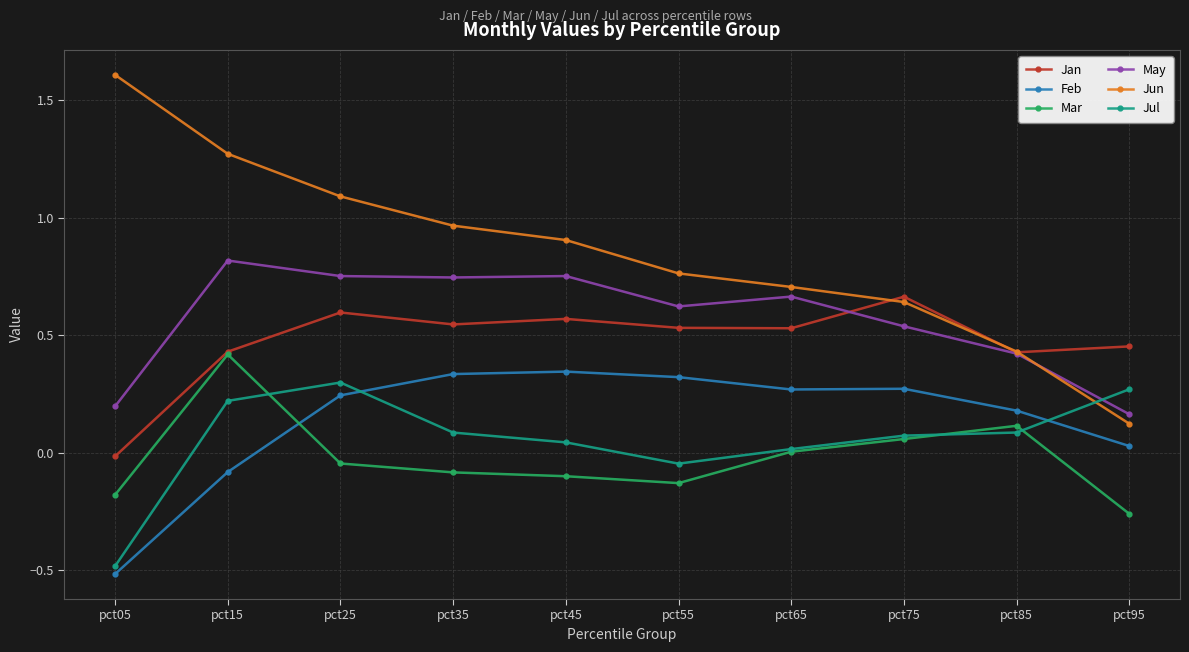

True or false: Feb has a value of -0.2 at pct05.

False